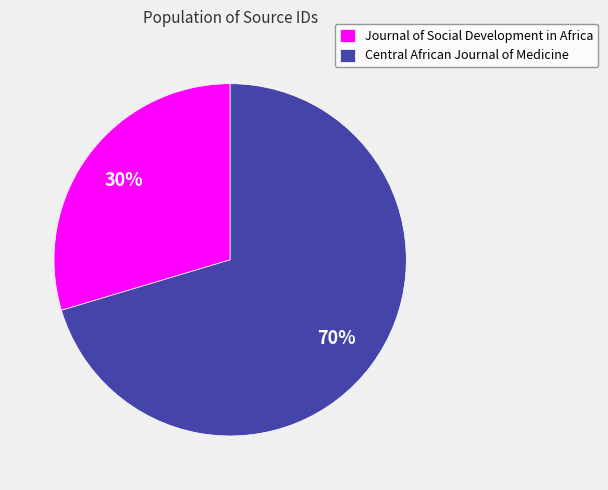

What percentage is the Central African Journal of Medicine slice, to the nearest percent?

70%